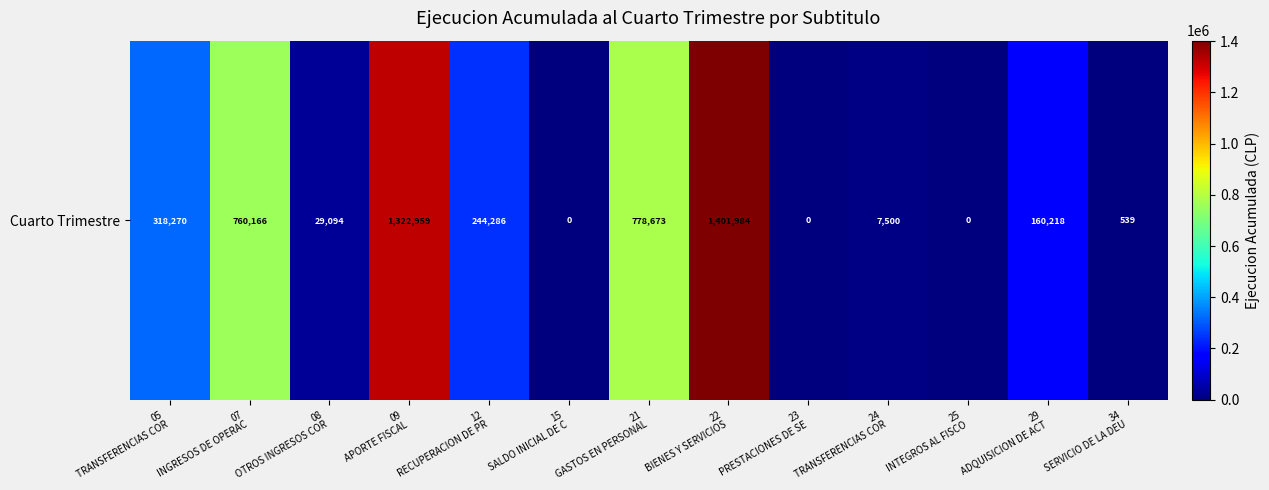

Reading left to right, list all the values displayed in this chart.

05
TRANSFERENCIAS COR=318270	07
INGRESOS DE OPERAC=760166	08
OTROS INGRESOS COR=29094	09
APORTE FISCAL=1322959	12
RECUPERACION DE PR=244286	15
SALDO INICIAL DE C=0	21
GASTOS EN PERSONAL=778673	22
BIENES Y SERVICIOS=1401984	23
PRESTACIONES DE SE=0	24
TRANSFERENCIAS COR=7500	25
INTEGROS AL FISCO=0	29
ADQUISICION DE ACT=160218	34
SERVICIO DE LA DEU=539